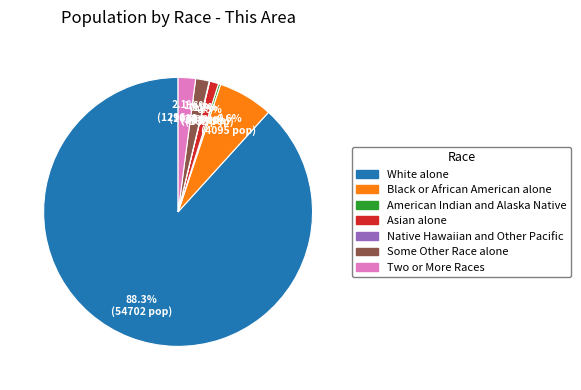

To the nearest percent, what is the combined percentage of Asian alone and Black or African American alone?

8%